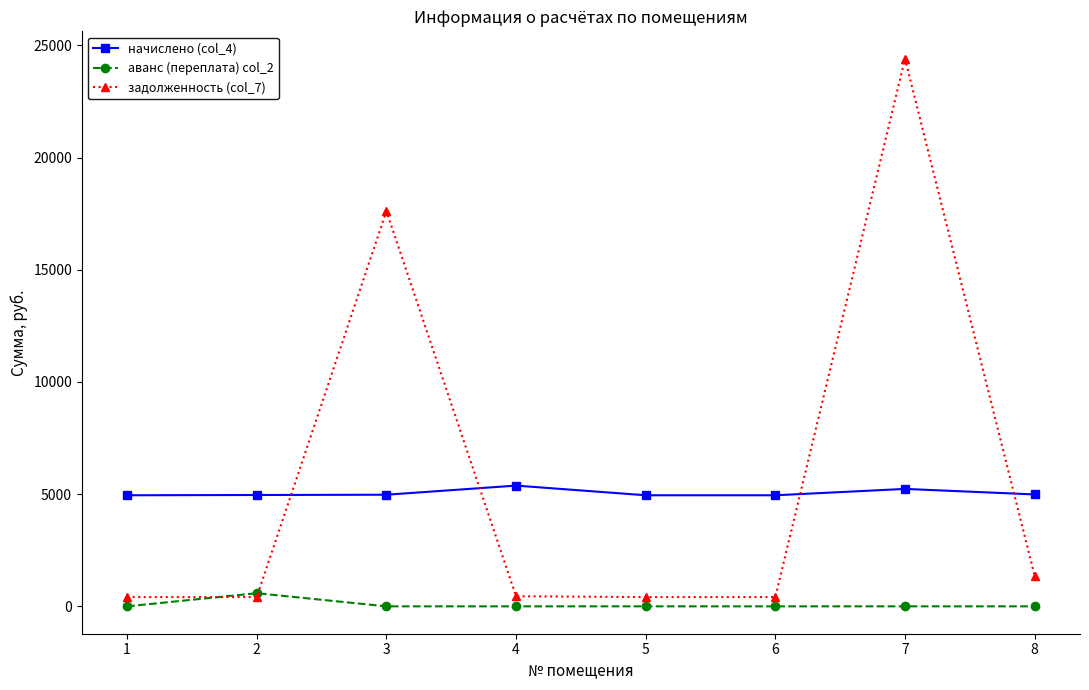

What is the sum of the задолженность (col_7) values at 8 and 6?

1776.9